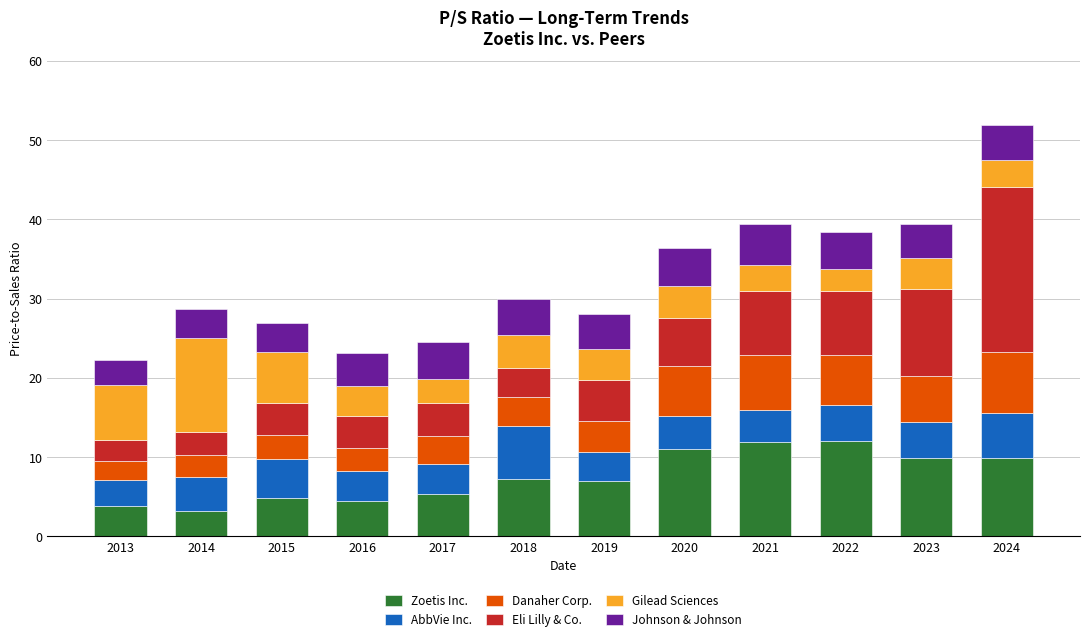

How many categories are shown in the chart?

12